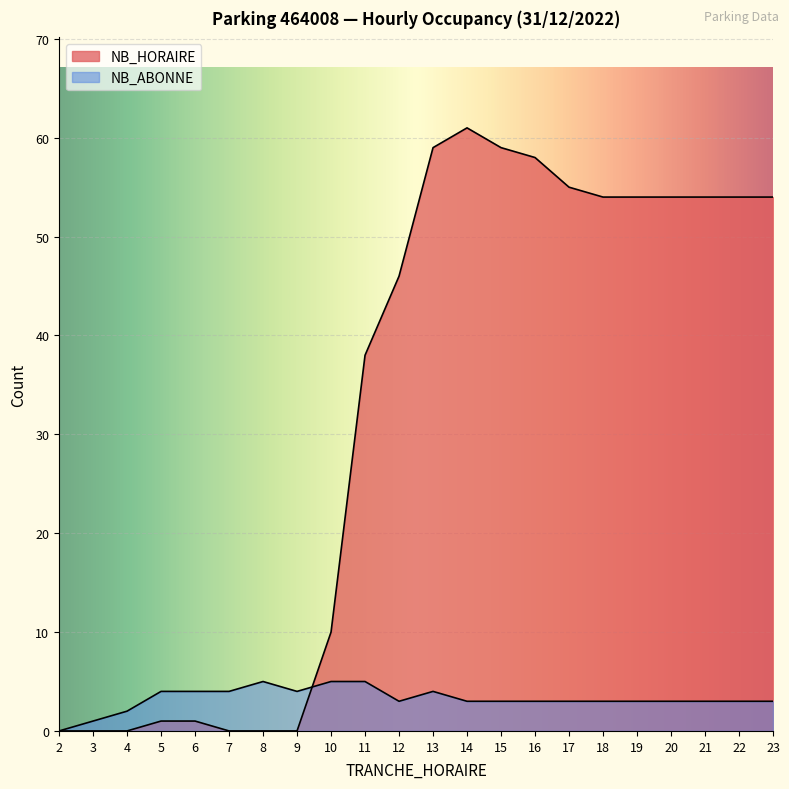

List the series in order of their overall mean, highest first.

NB_HORAIRE, NB_ABONNE